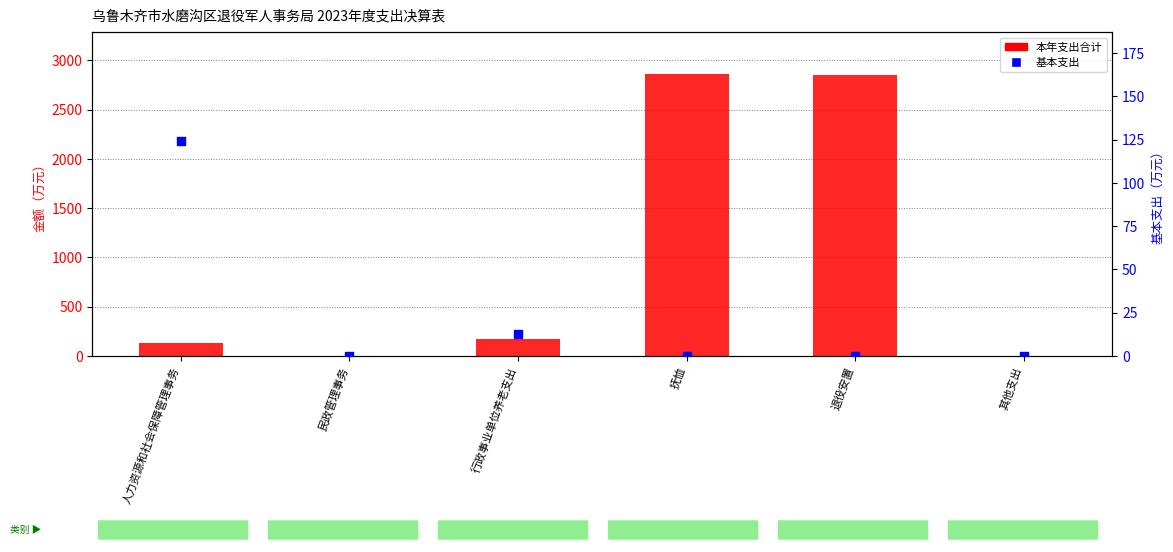

Which series has the widest spread of Y values?

本年支出合计